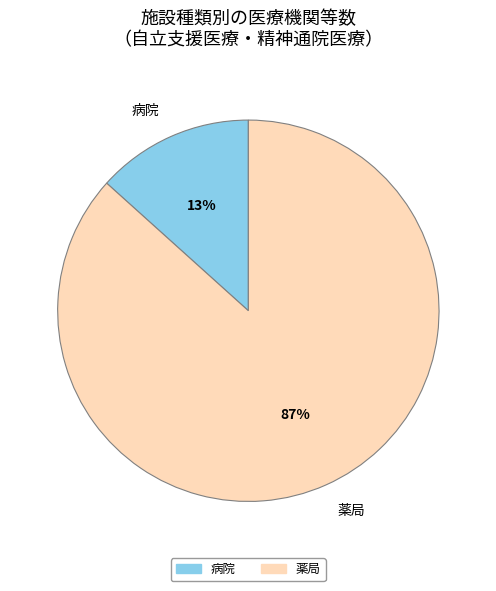

To the nearest percent, what percentage of the pie is 薬局?

87%